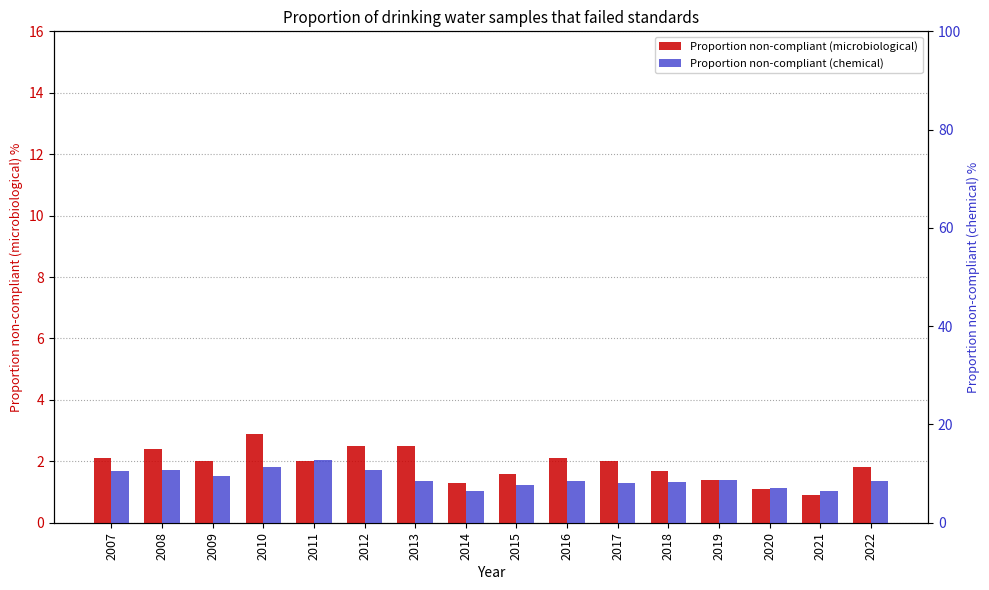

Reading left to right, transcribe all the data shown in this chart.

Proportion non-compliant (microbiological): 2.1	2.4	2.0	2.9	2.0	2.5	2.5	1.3	1.6	2.1	2.0	1.7	1.4	1.1	0.9	1.8
Proportion non-compliant (chemical): 10.6	10.7	9.5	11.3	12.7	10.7	8.4	6.5	7.7	8.4	8.1	8.2	8.6	7.0	6.5	8.4